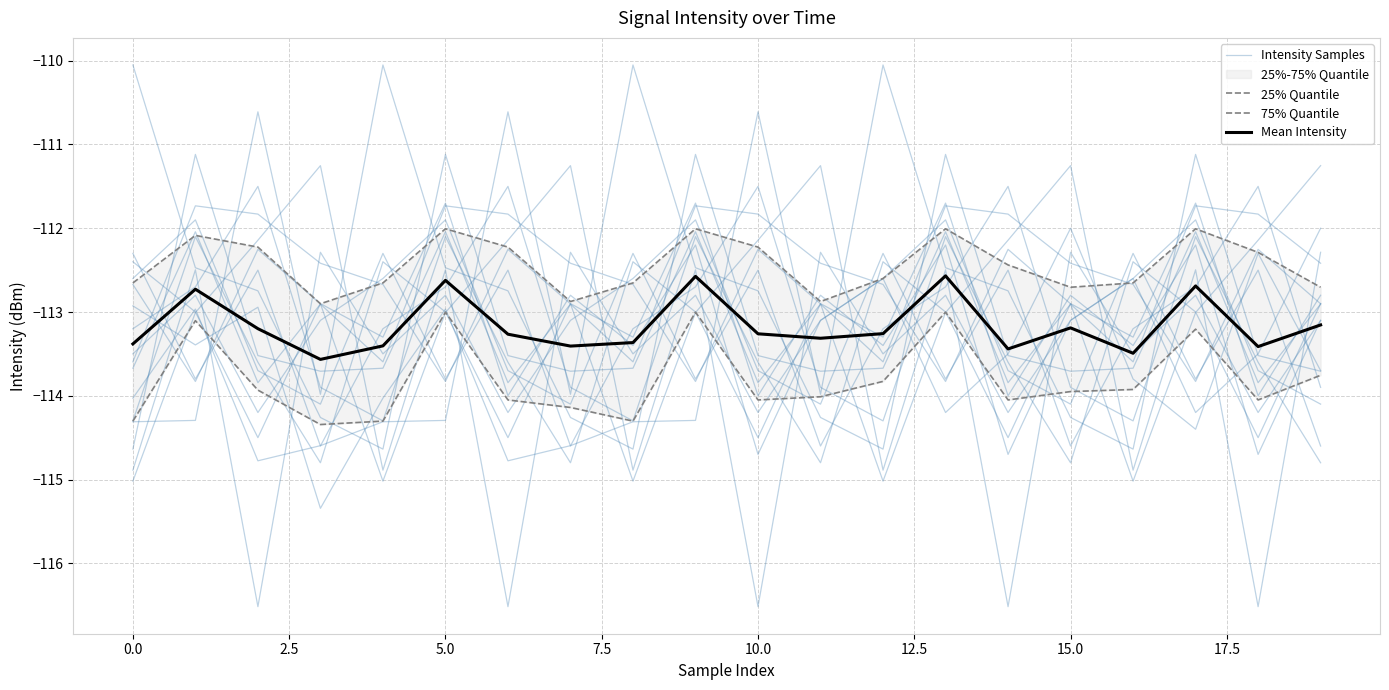

What is the average value of the 25% Quantile series?

-113.8